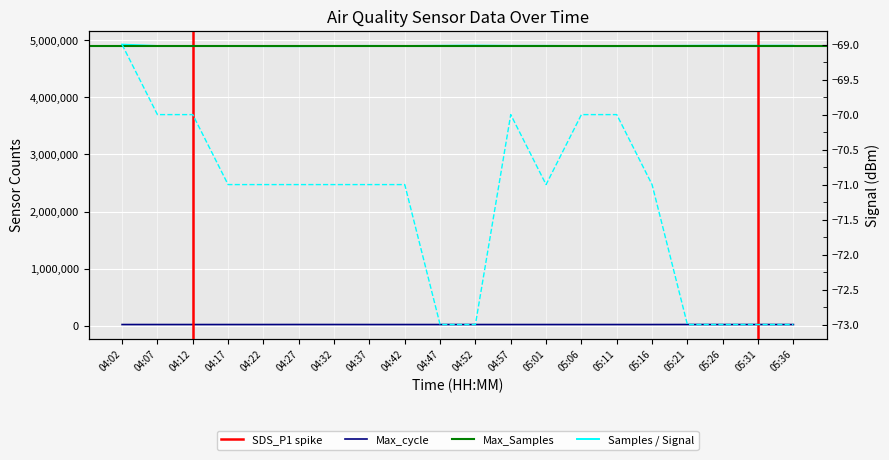

What is the minimum value shown in the chart?

-73